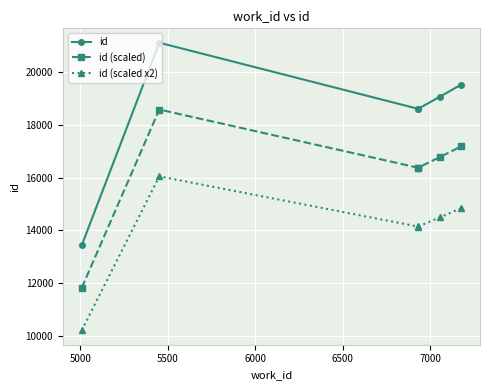

What is the value of the id (scaled) point at the 3rd from the left?

16379.4